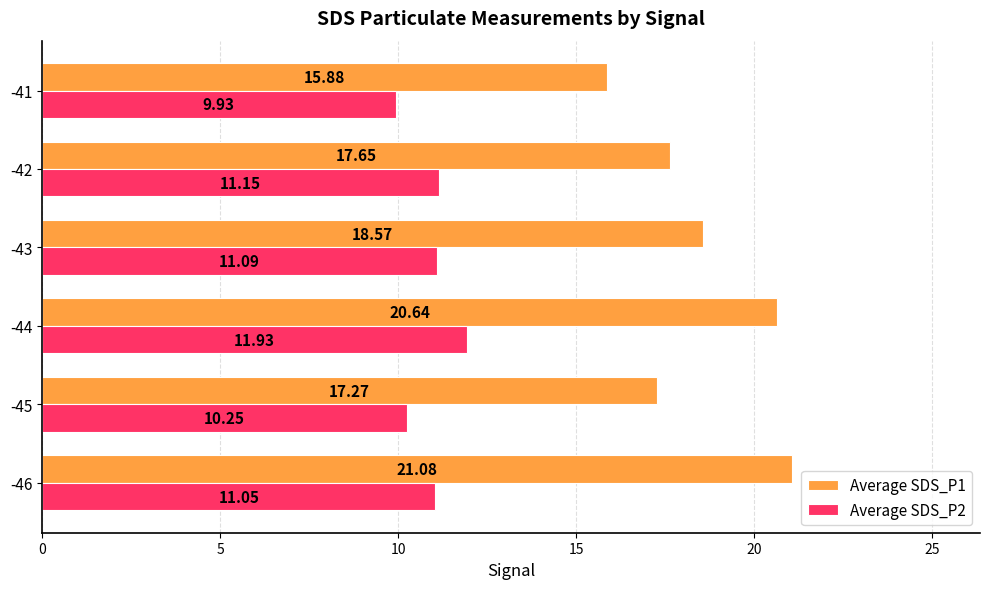

What is the difference between the maximum and minimum values in the Average SDS_P2 series?

2.0